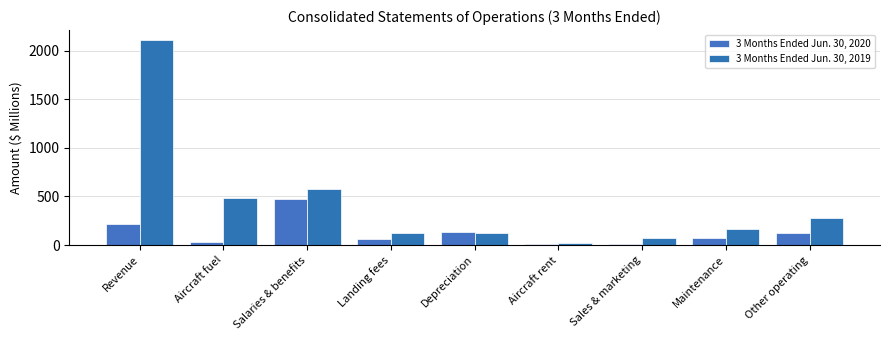

What is the difference between the maximum and minimum values in the 3 Months Ended Jun. 30, 2019 series?

2080